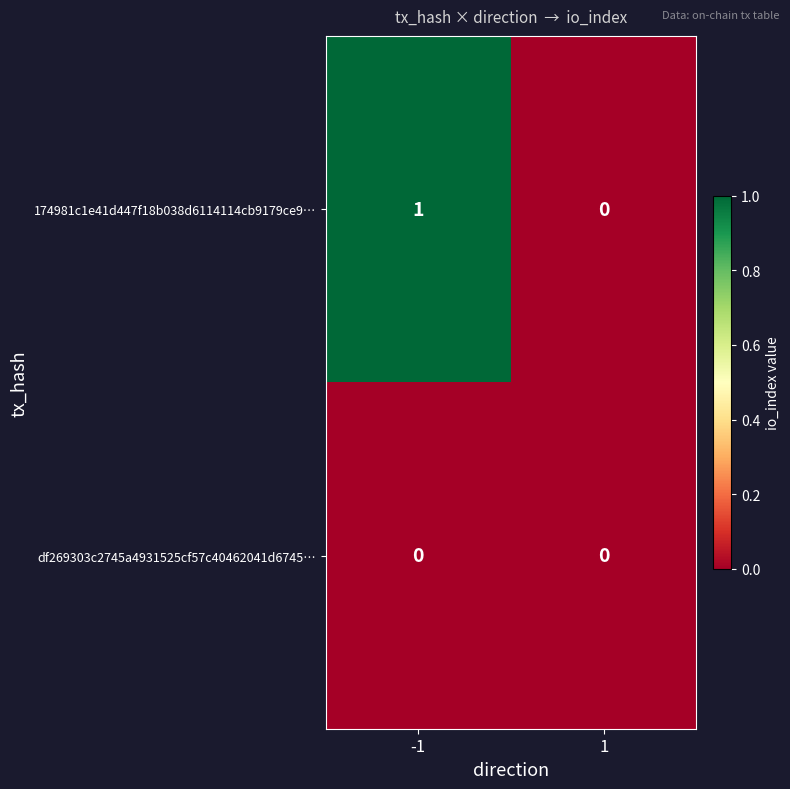

List the series in order of their peak value, highest first.

174981c1e41d447f18b038d6114114cb9179ce9…, df269303c2745a4931525cf57c40462041d6745…